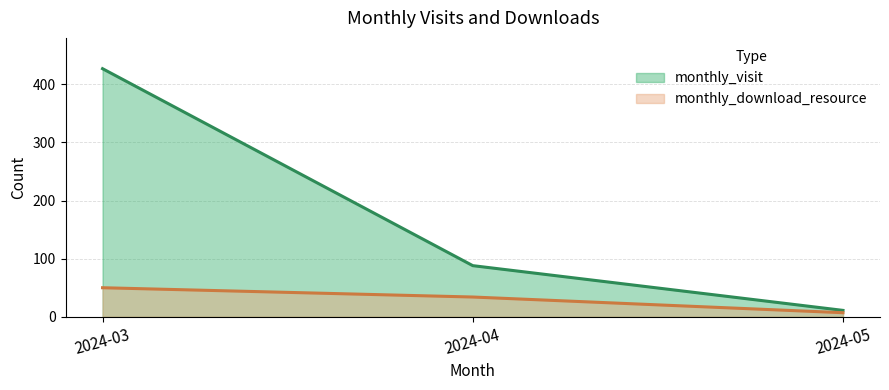

Reading left to right, list all the values displayed in this chart.

monthly_visit (line): 2024-03=427	2024-04=88	2024-05=11
monthly_download_resource (line): 2024-03=50	2024-04=34	2024-05=7